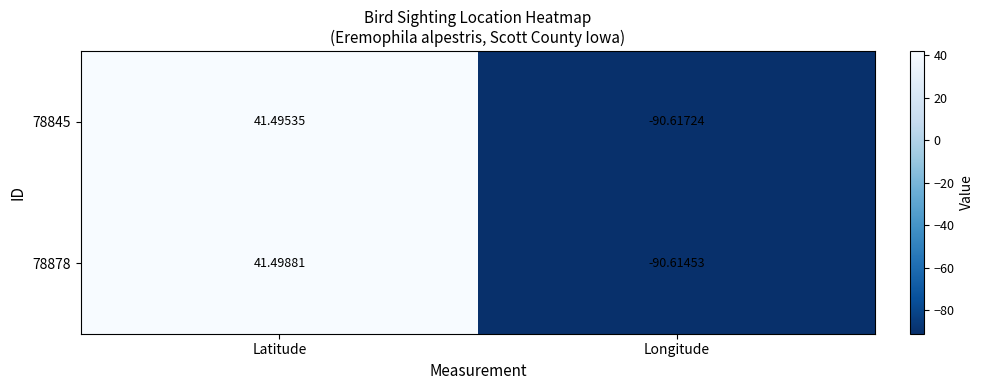

At which category does the chart reach its minimum across all series?

Longitude